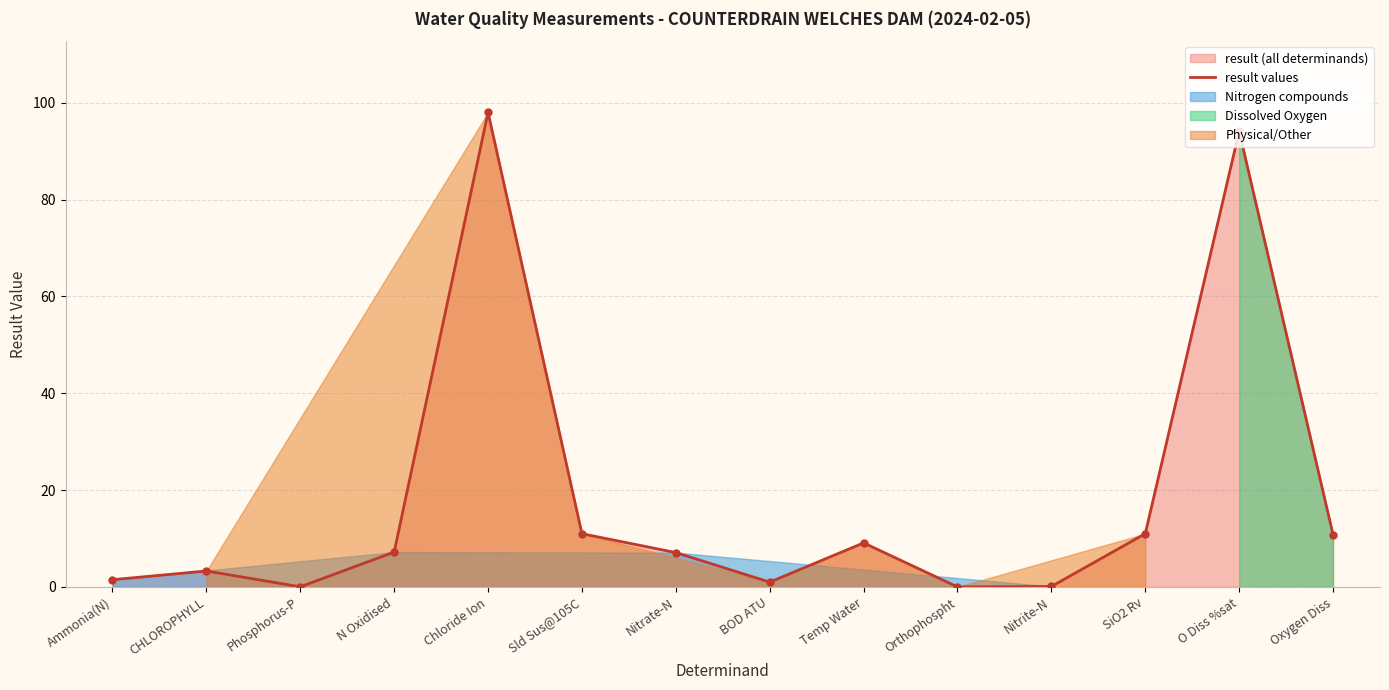

True or false: there are more than 0 points higher than both neighbors.

True